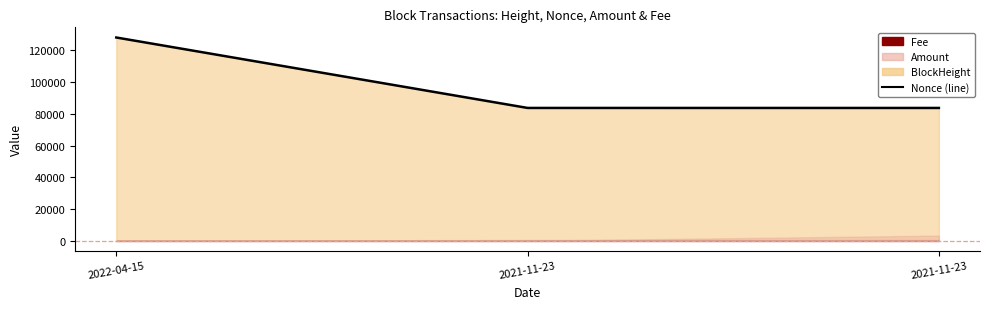

Does the chart display data point markers on the line(s)?

No